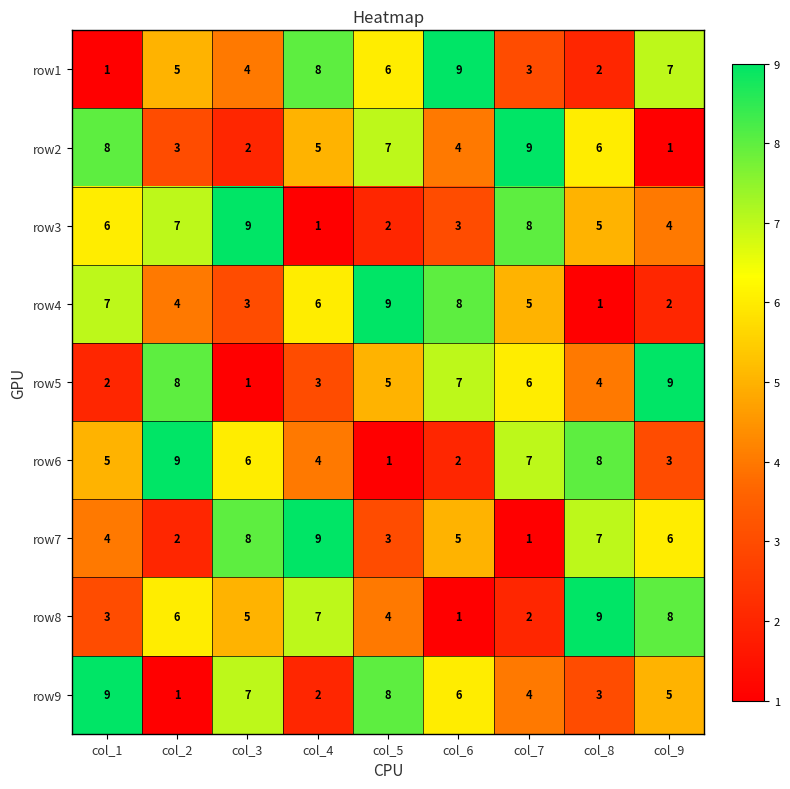

What is the spread (max minus min) of values at col_1?

8